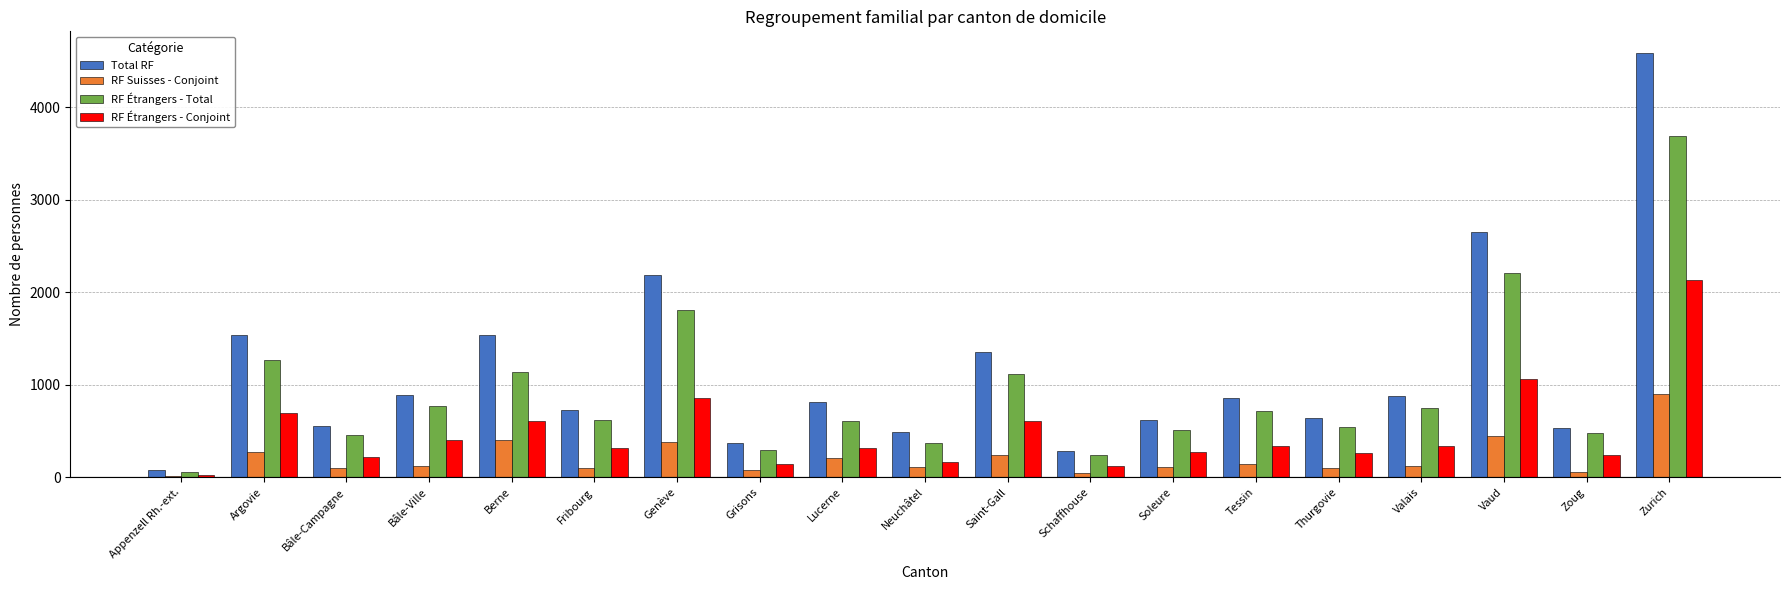

The RF Étrangers - Conjoint series shows 613 at Berne. True or false?

True